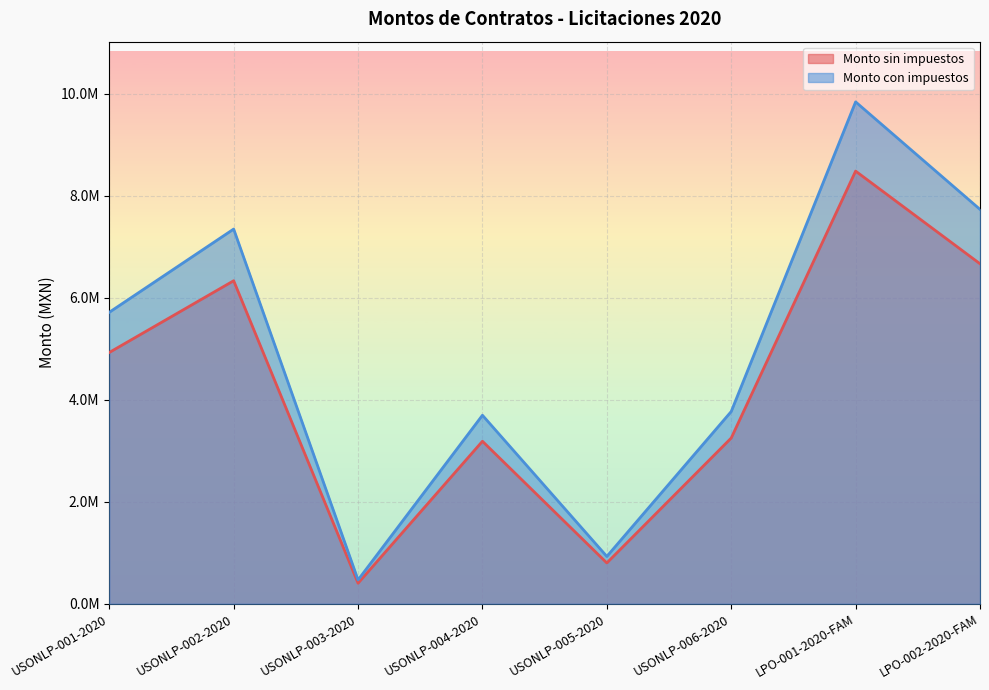

How many lines are shown in the chart?

2